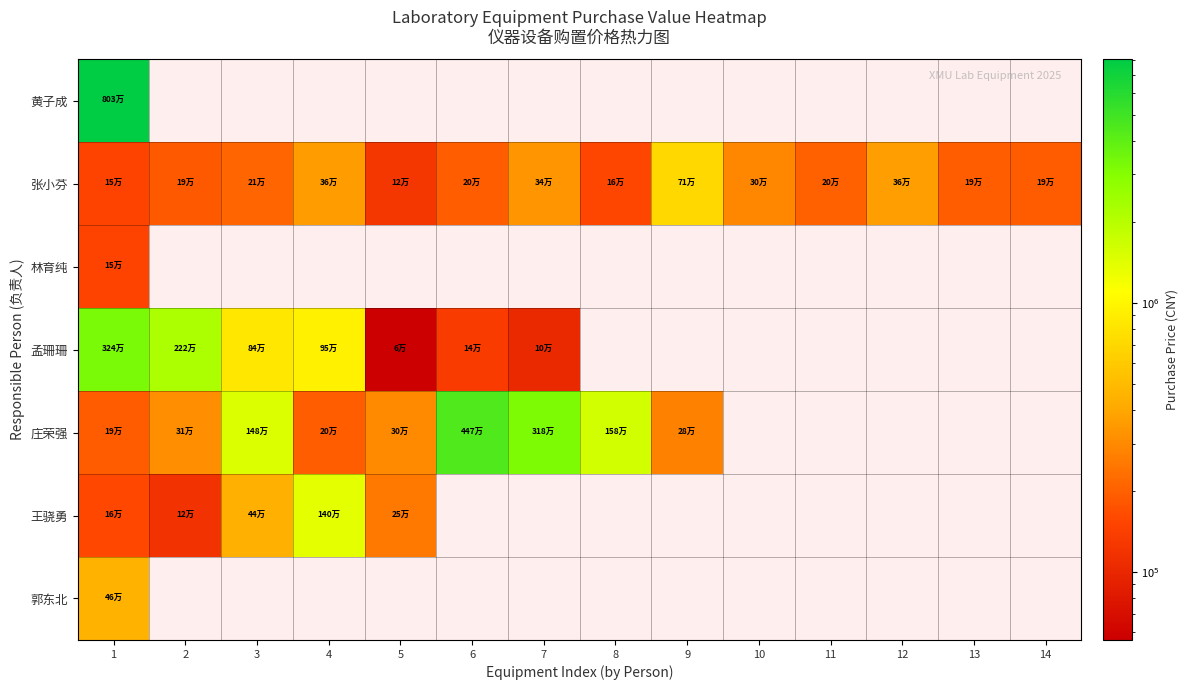

How many series are shown in this chart?

7